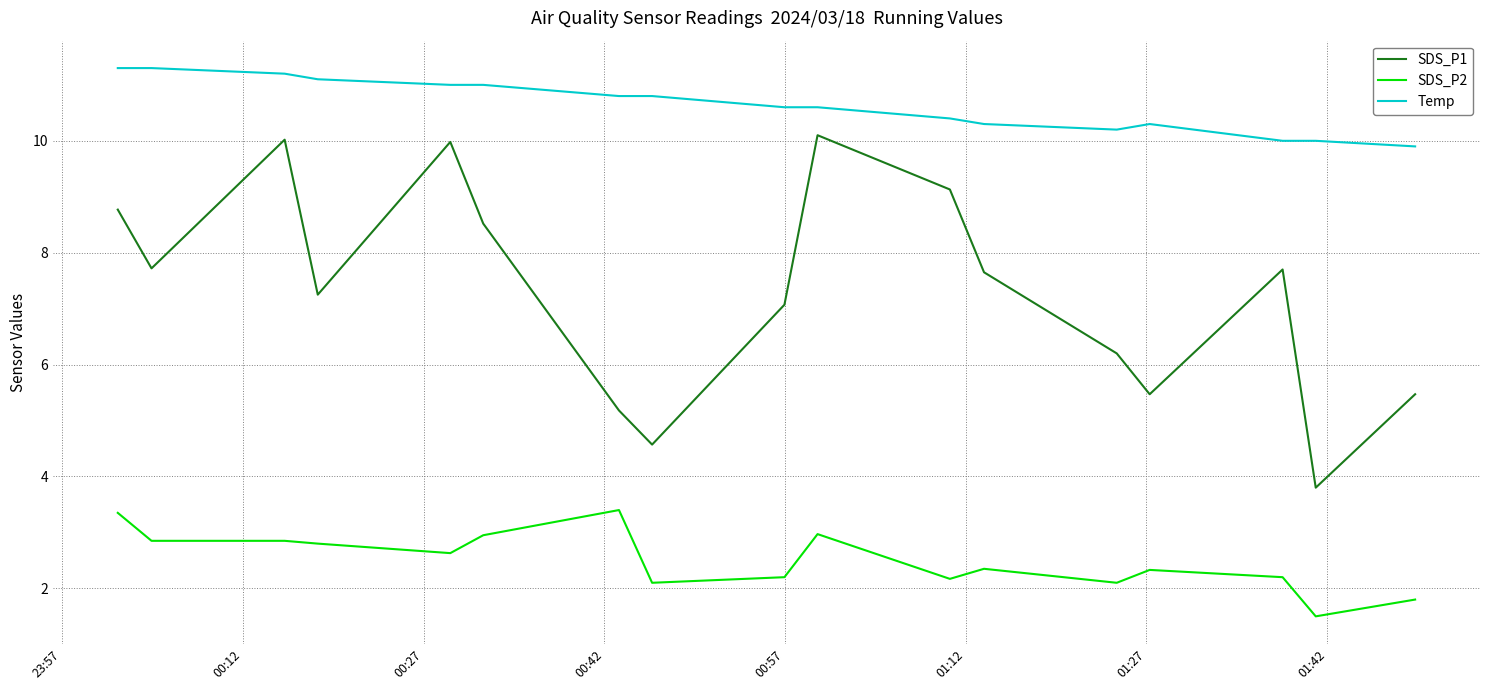

What are all the series names shown in the legend?

SDS_P1, SDS_P2, Temp